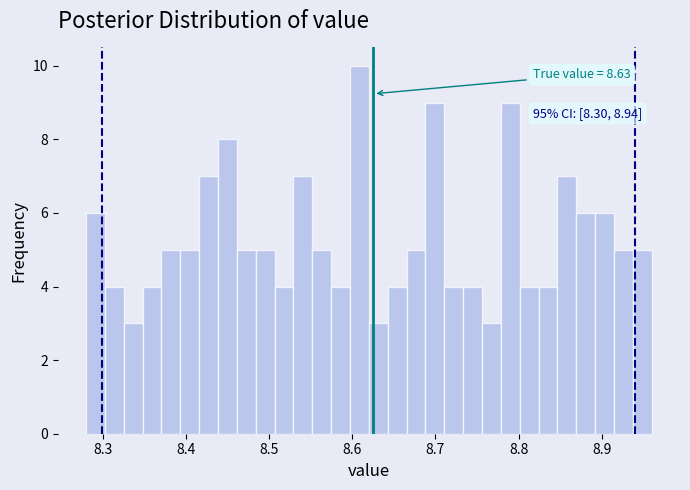

Read against the x-axis, roughly where is the centre of the tallest bar?

8.61